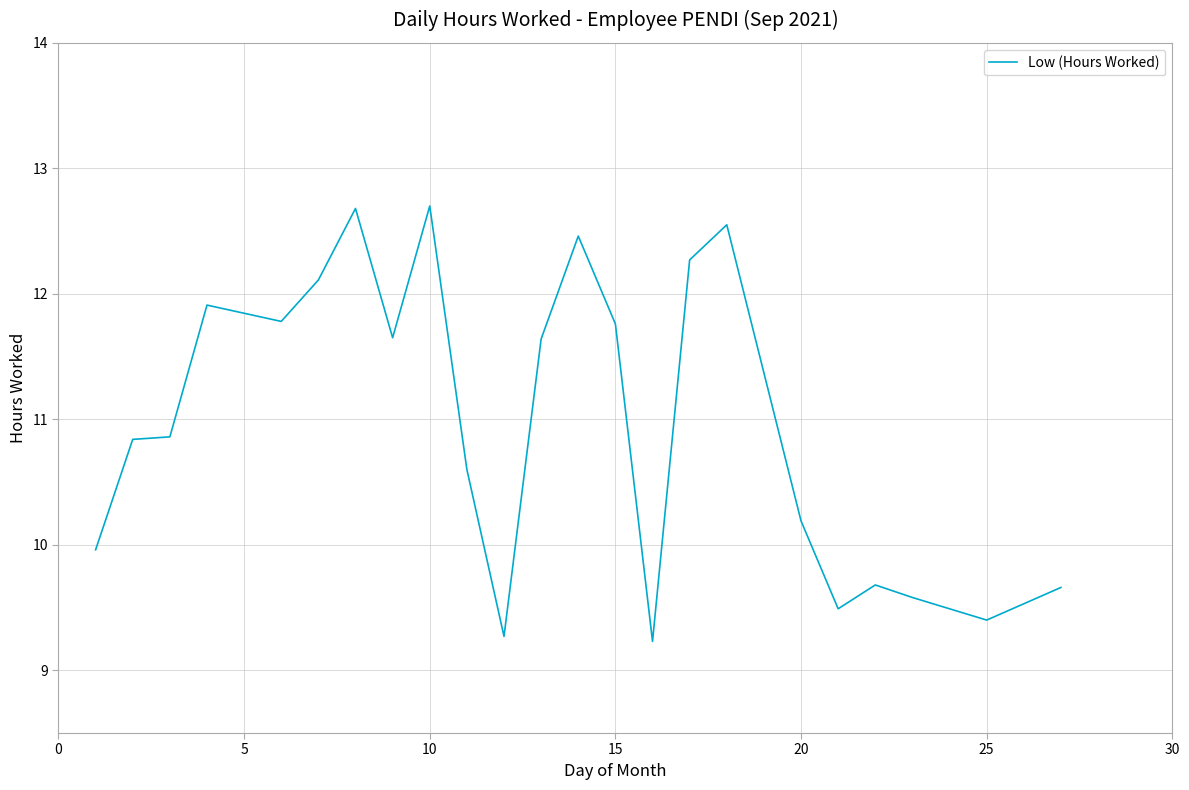

What is the minimum value shown in the chart?

9.2